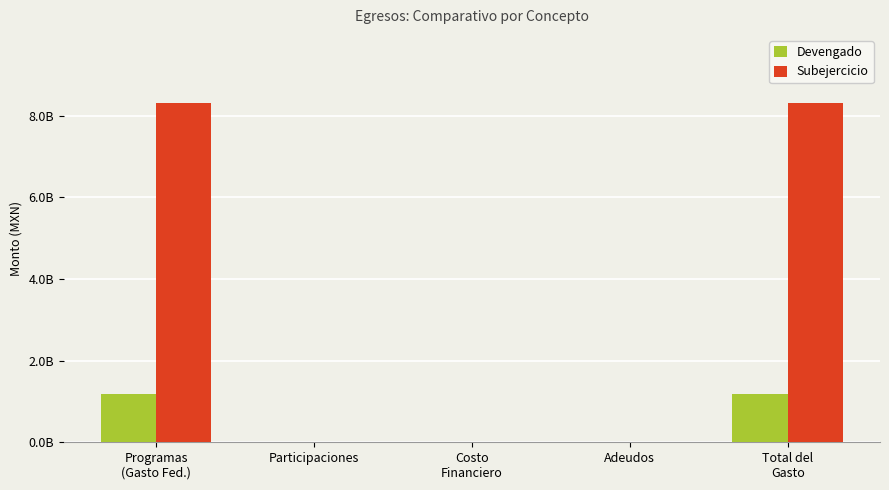

Is it true that Subejercicio equals 8316018521.1 at Total del
Gasto?

True